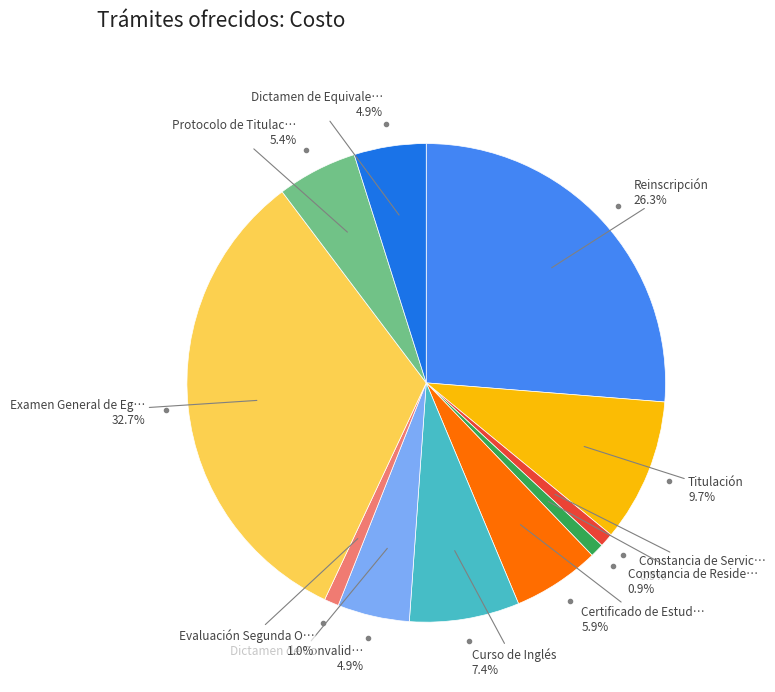

Does any single category account for the majority?

No